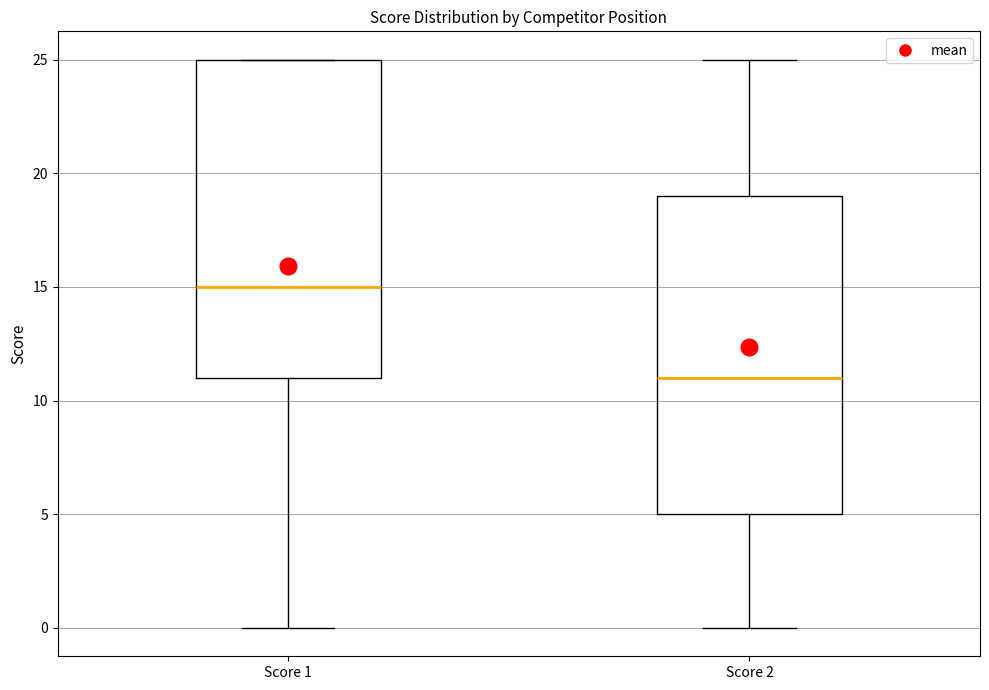

Reading left to right, transcribe this box plot: for each box, give where its median line is, the range the box spans, and where its two whiskers end, as read against the y-axis. The values are not printed on the chart, so give them approximately, as read against the axis.

Score 1: median 15, box 11 to 25, whiskers 0 to 25
Score 2: median 11, box 5 to 19, whiskers 0 to 25